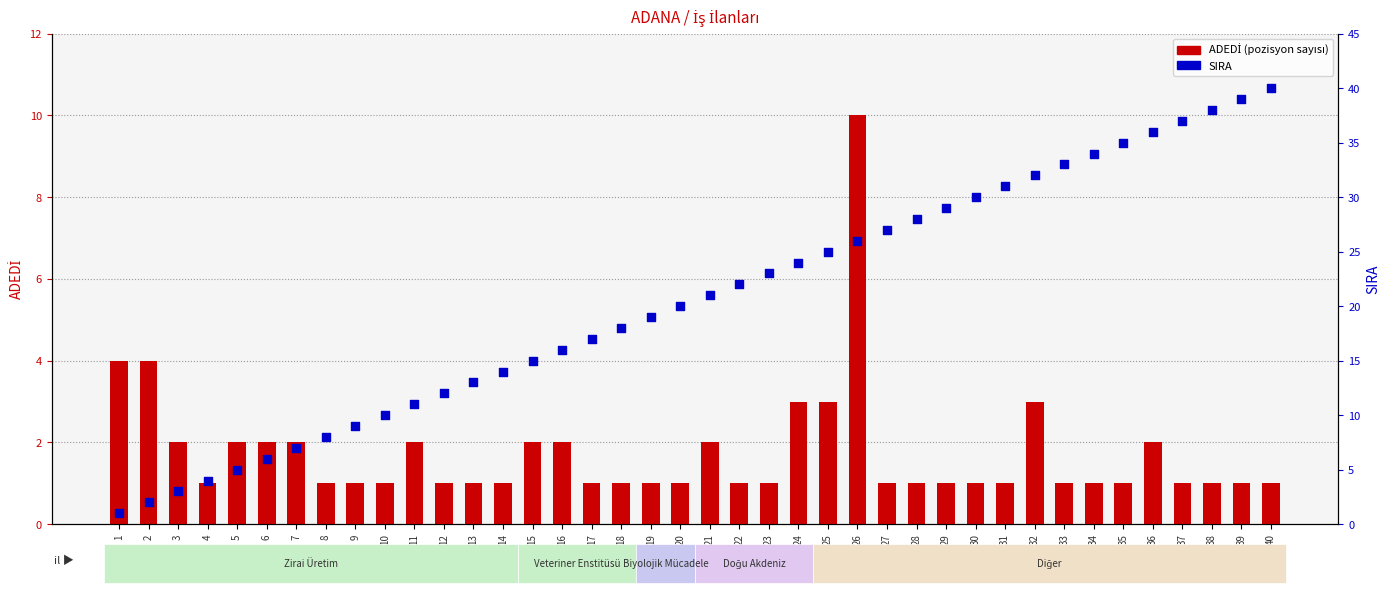

Which series contains the lowest Y value?

ADEDİ